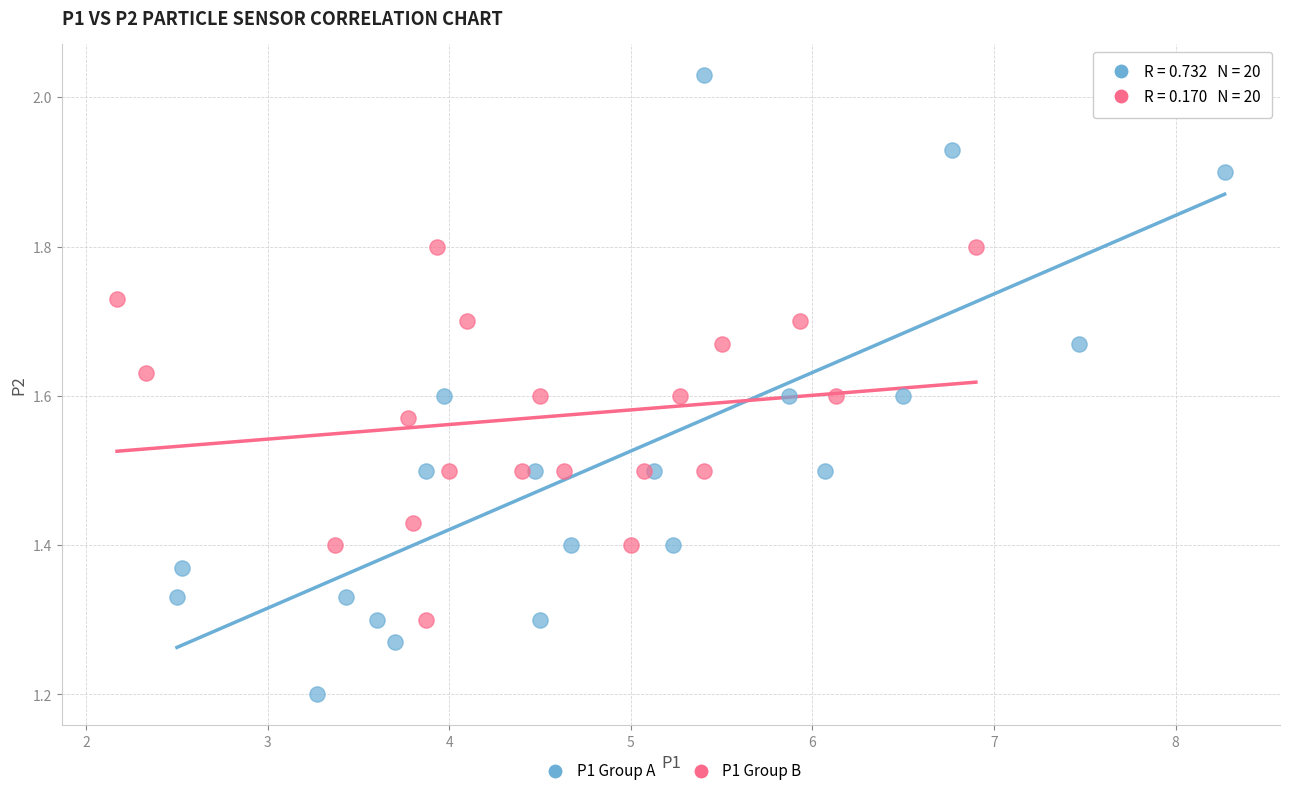

Which series has the widest spread of Y values?

P1 Group A